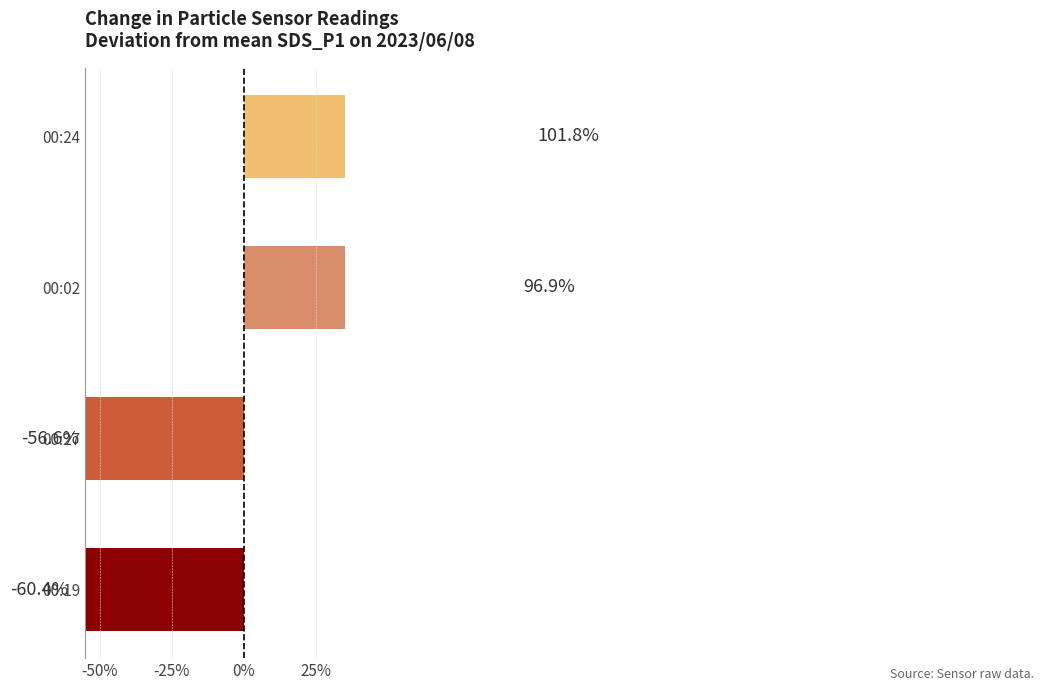

Are the bars grouped side by side (vs. stacked)?

No